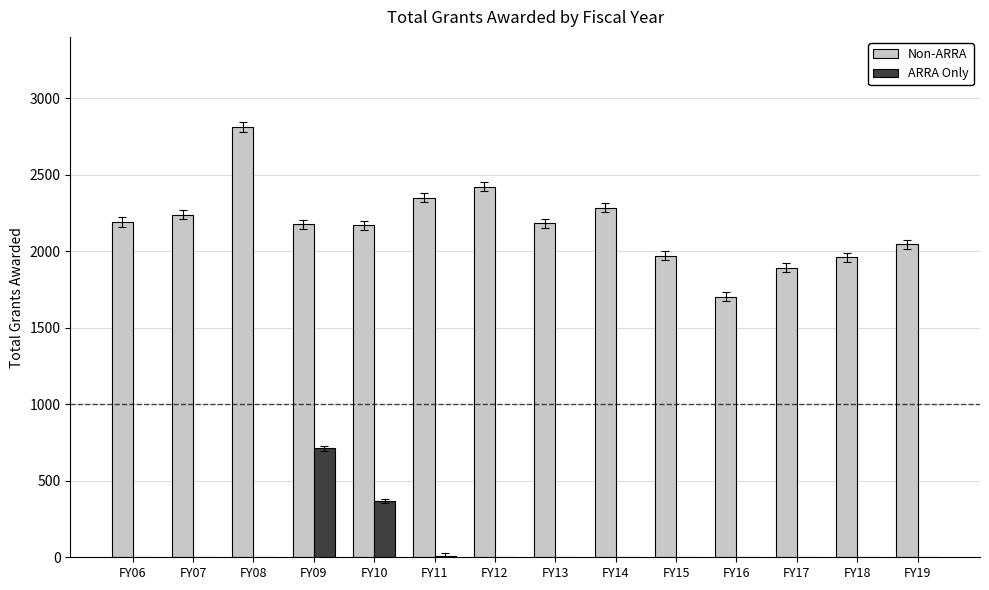

Is the value of ARRA Only at FY18 greater than the value of Non-ARRA at FY12?

No